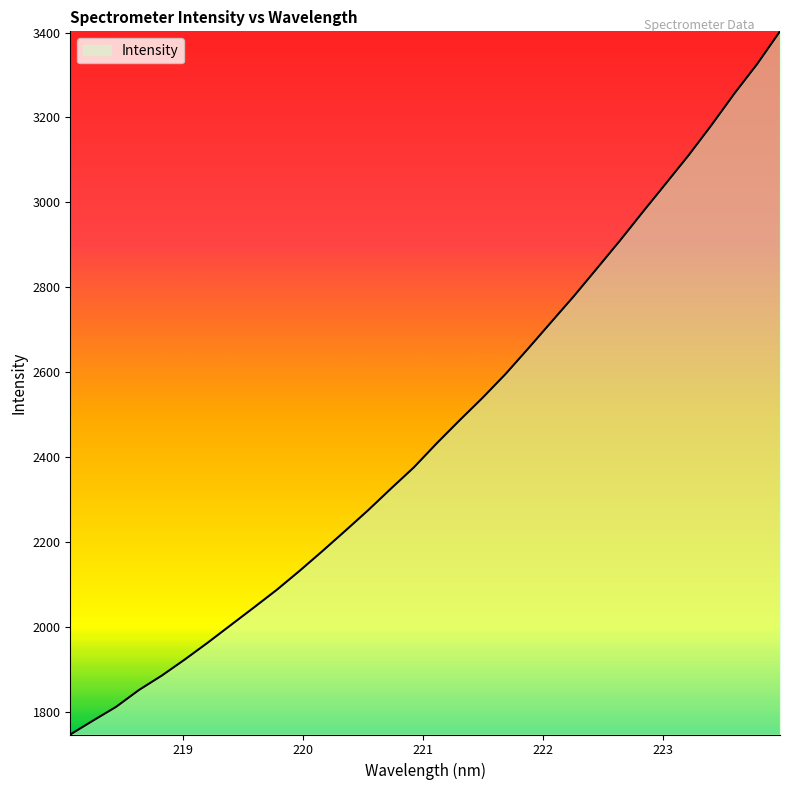

What is the difference between the maximum and minimum values?

1656.6